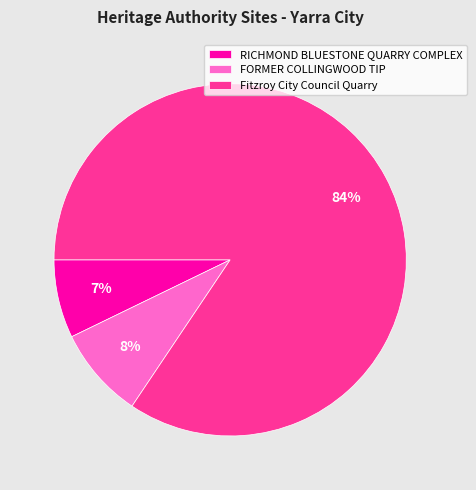

Which slice is the largest?

Fitzroy City Council Quarry